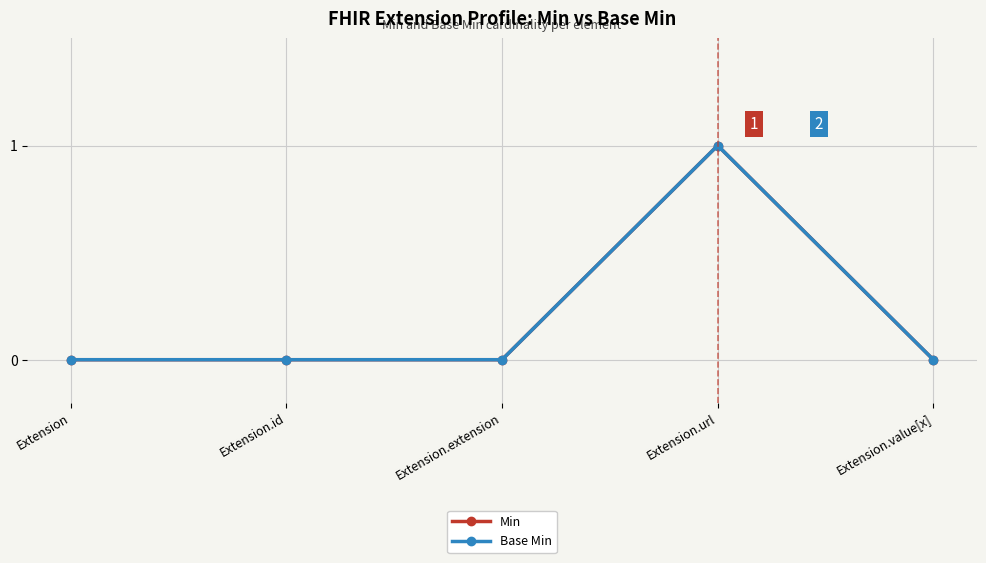

Is this an area chart (filled region under the line)?

No